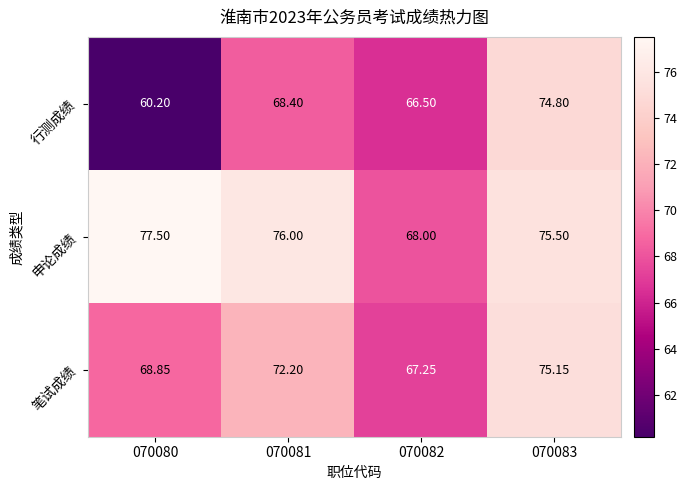

At which category is the sum across all series the highest?

070083